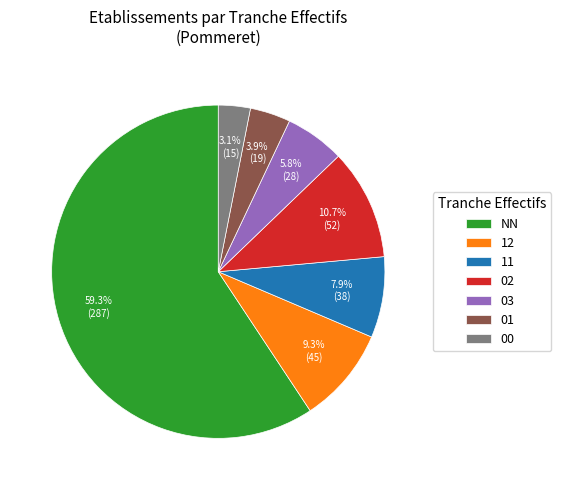

Count the number of slices in the pie.

7